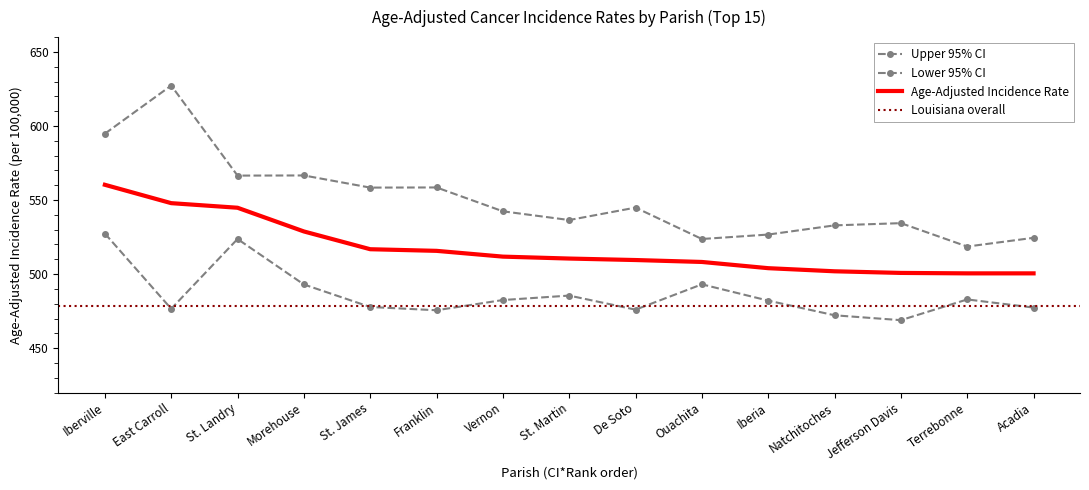

What position from the left is Vernon?

7